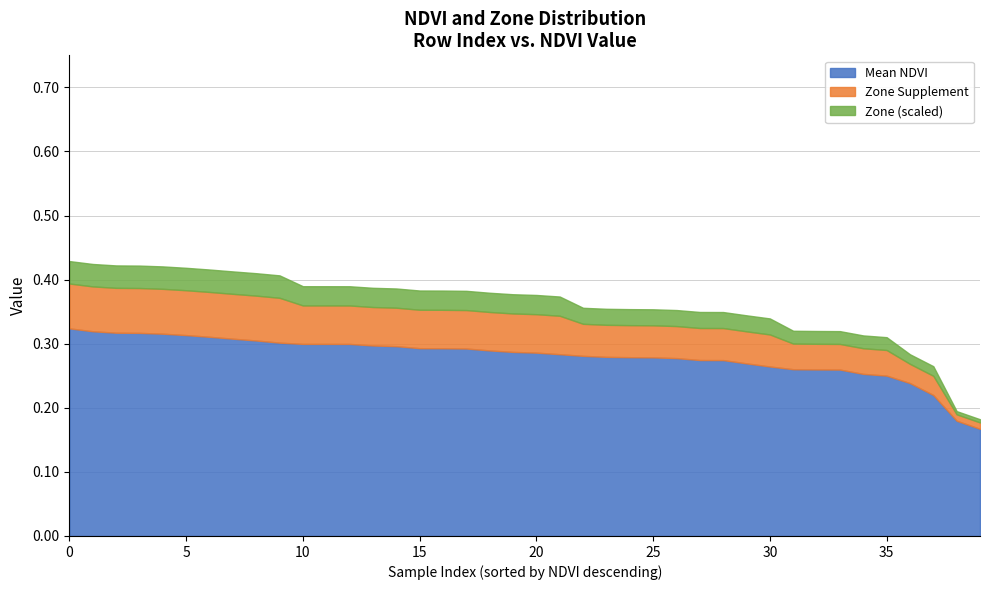

True or false: Zone (scaled) has a value of 0.5 at 20.

False